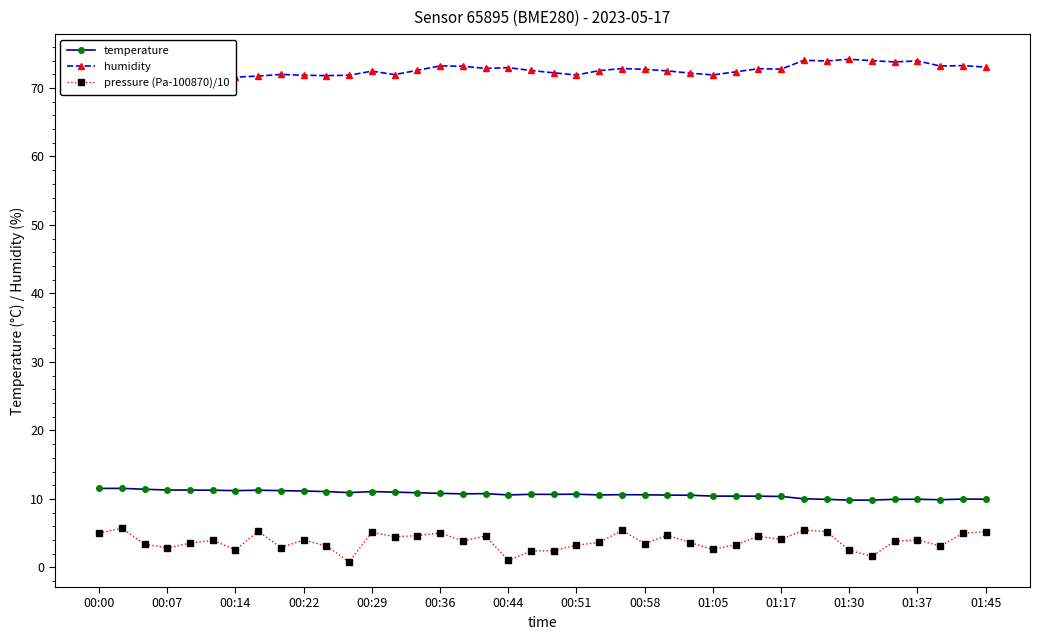

Does the chart have visible grid lines?

No